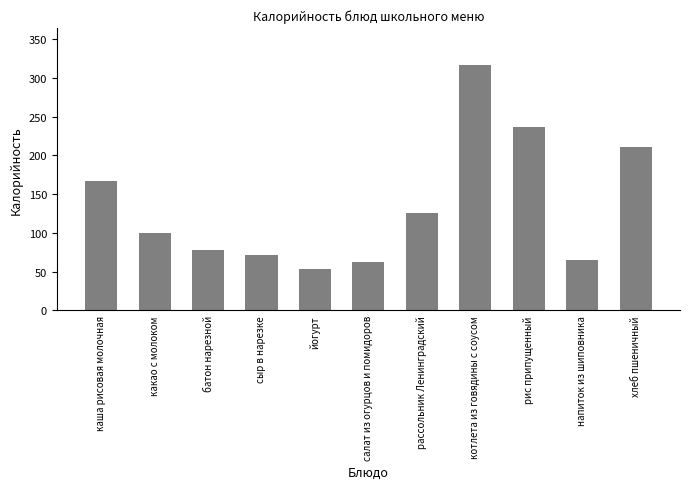

What is the ratio of the value at какао с молоком to the value at сыр в нарезке?

1.4